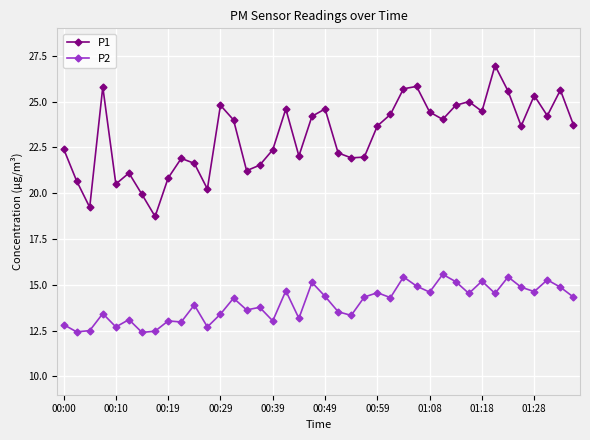

What is the average value of the P2 series?

14.0